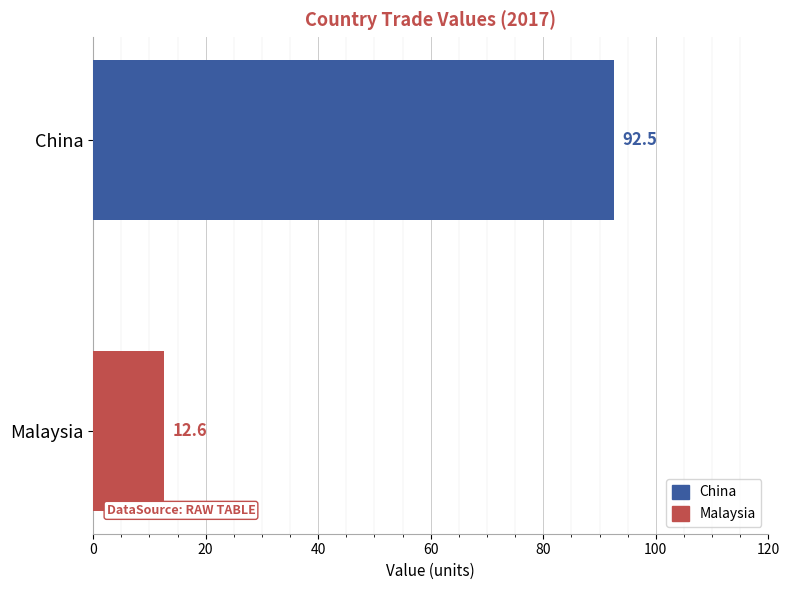

How many distinct data groups are displayed?

2